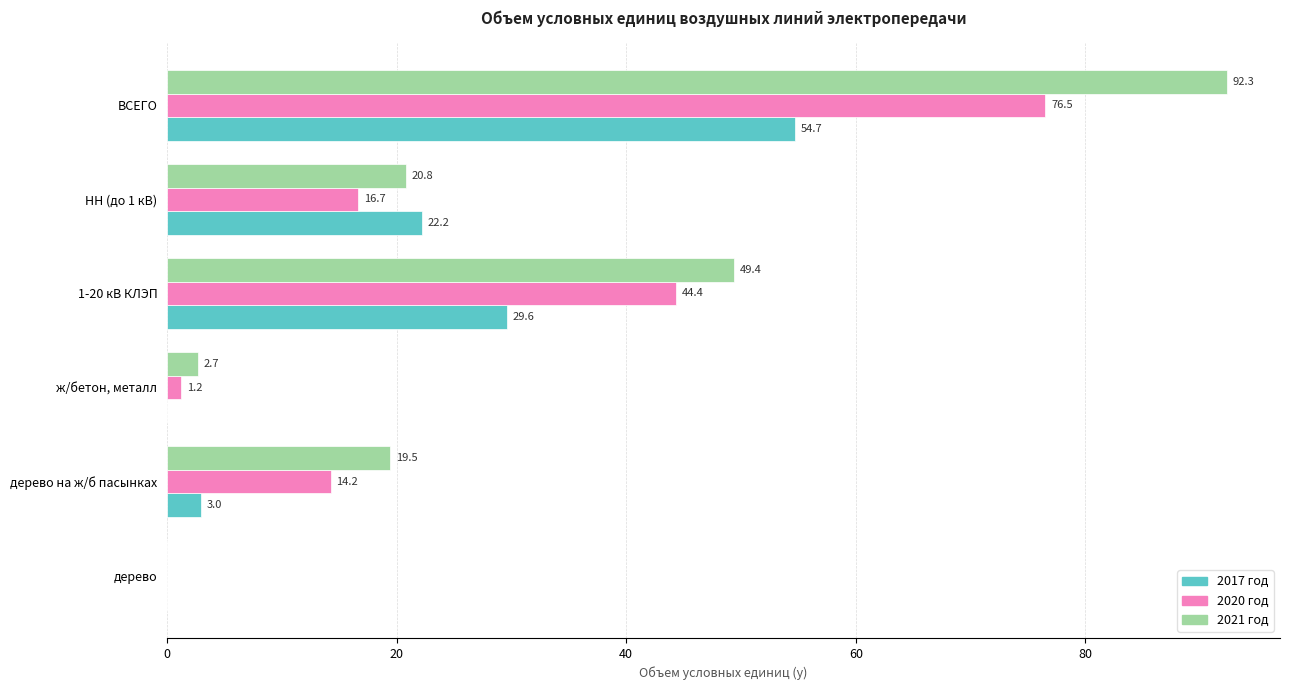

Which category has the highest value in the 2017 год series?

ВСЕГО